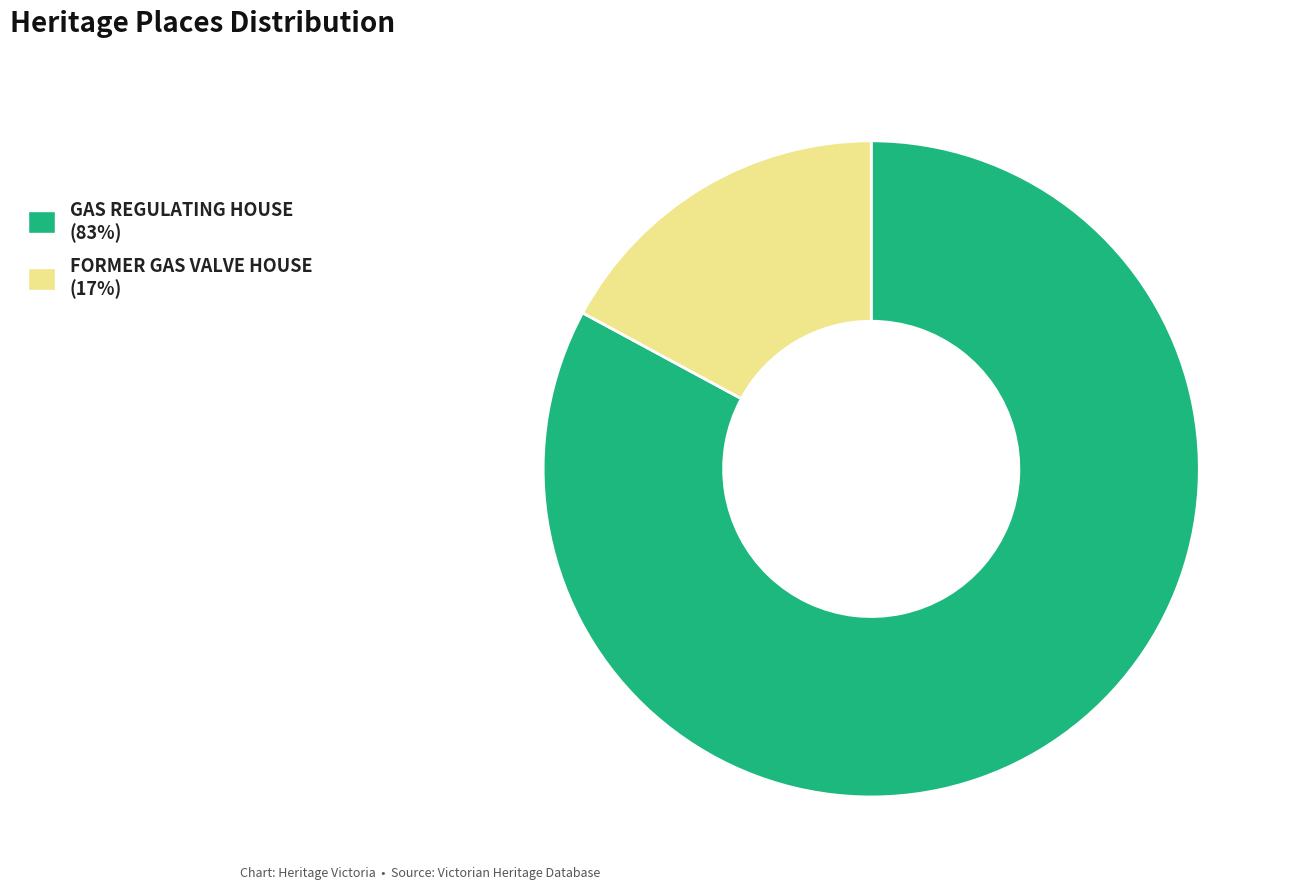

Between GAS REGULATING HOUSE and FORMER GAS VALVE HOUSE, which is larger?

GAS REGULATING HOUSE